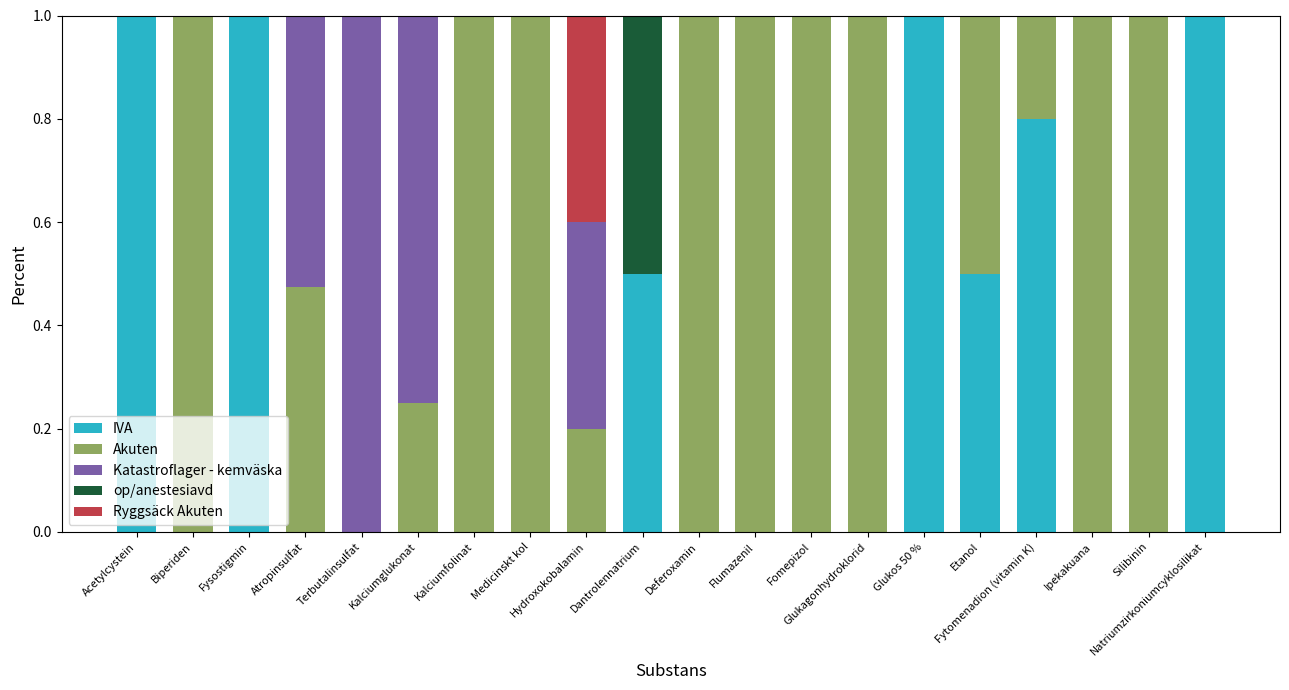

What is the maximum value for IVA?

1.0